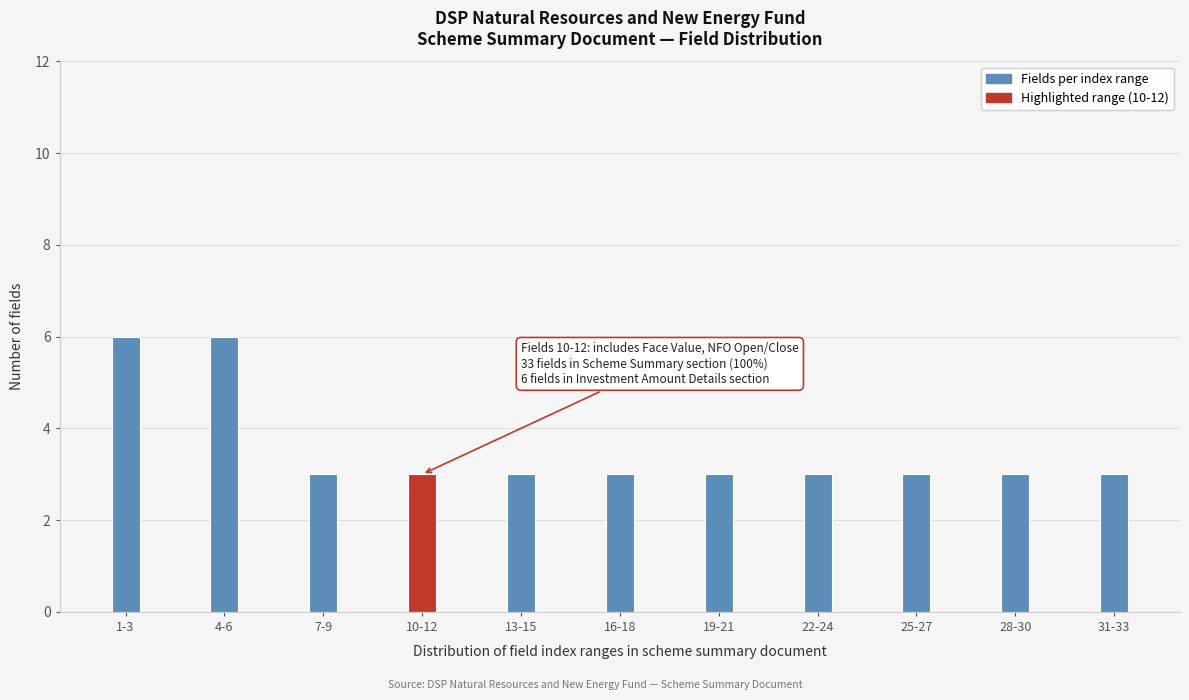

Reading left to right, what are all the values shown in this chart?

1-3=6	4-6=6	7-9=3	10-12=3	13-15=3	16-18=3	19-21=3	22-24=3	25-27=3	28-30=3	31-33=3